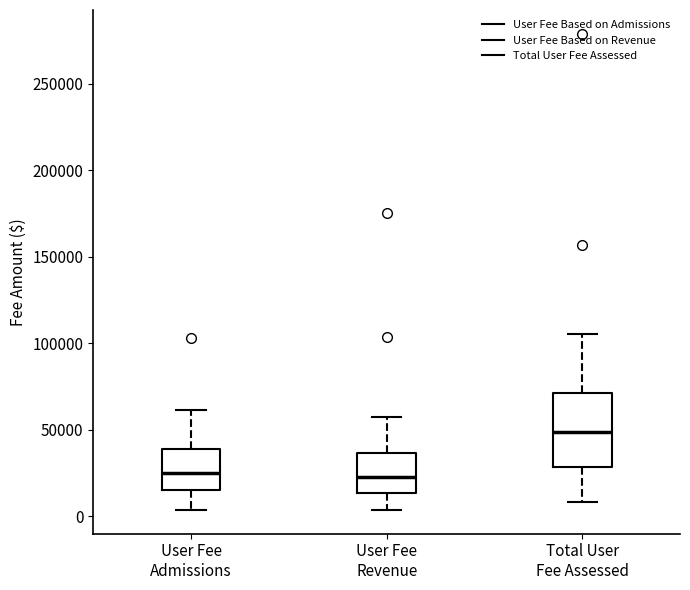

Reading left to right, read every box against the y-axis: the position of its median line, the range the box covers, and the ends of its whiskers. The values are not printed on the chart, so give them approximately, as read against the axis.

User Fee Admissions: median 25000, box 15000 to 40000, whiskers 5000 to 60000
User Fee Revenue: median 25000, box 15000 to 35000, whiskers 5000 to 55000
Total User Fee Assessed: median 50000, box 30000 to 70000, whiskers 10000 to 105000